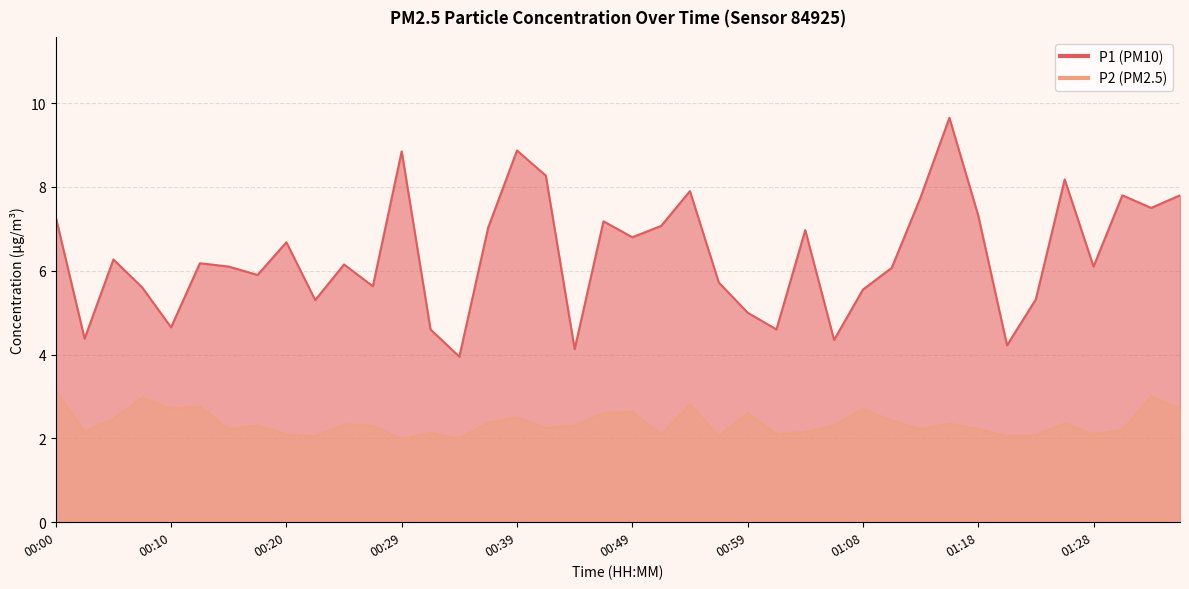

List the series in order of their peak value, lowest first.

P2, P1